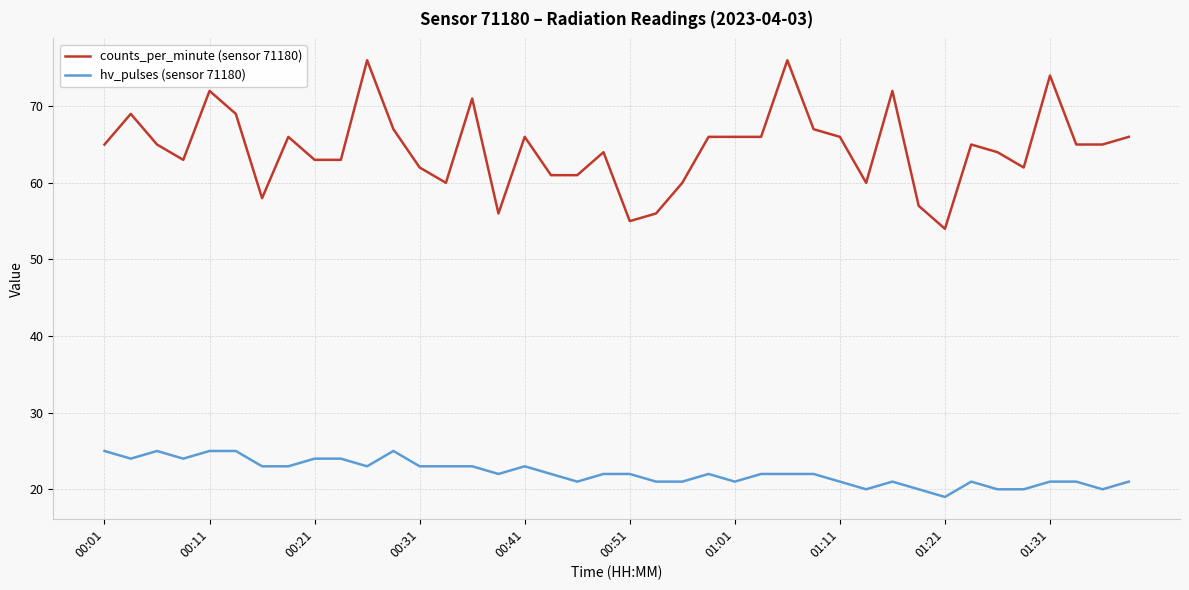

True or false: counts_per_minute (sensor 71180) and hv_pulses (sensor 71180) cross at least once.

False